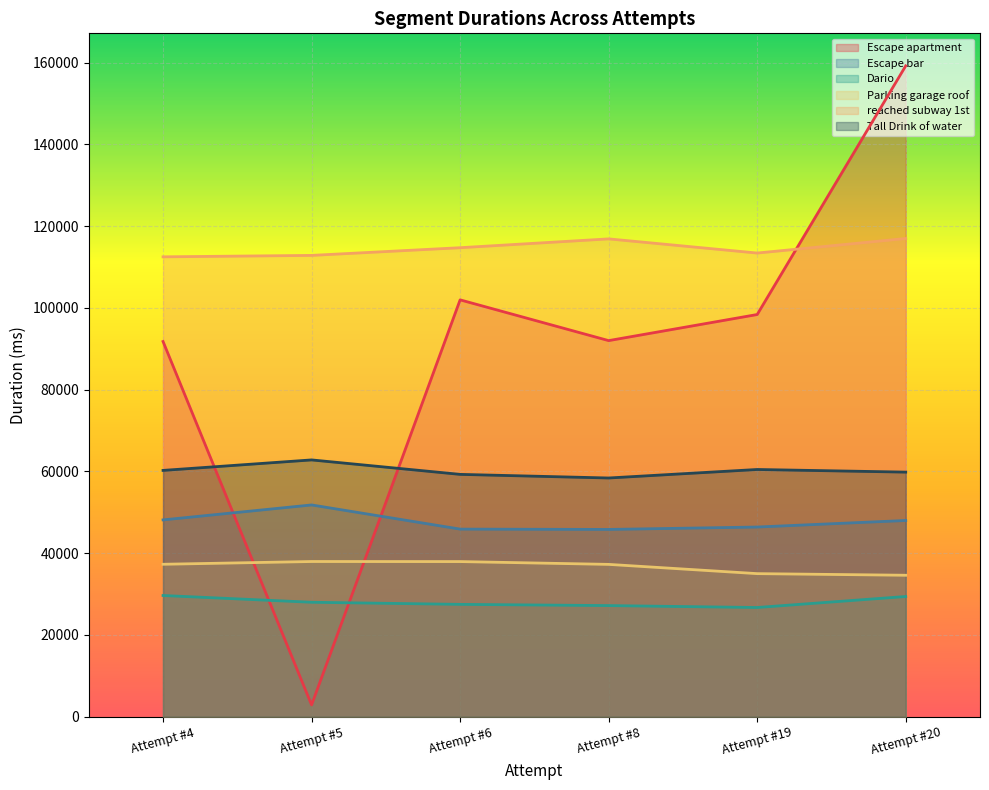

True or false: reached subway 1st and Tall Drink of water cross at least once.

False